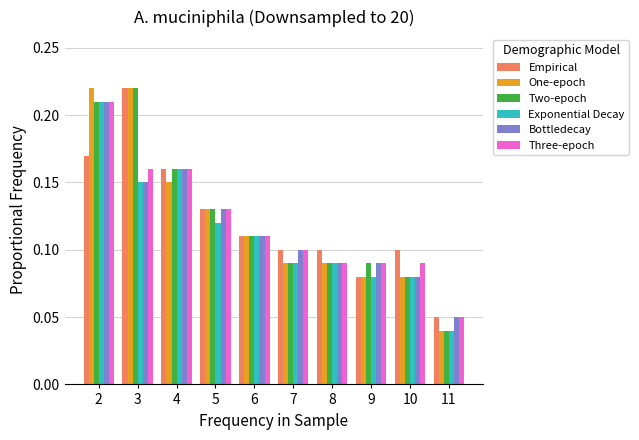

Which category has the lowest value in the Exponential Decay series?

11